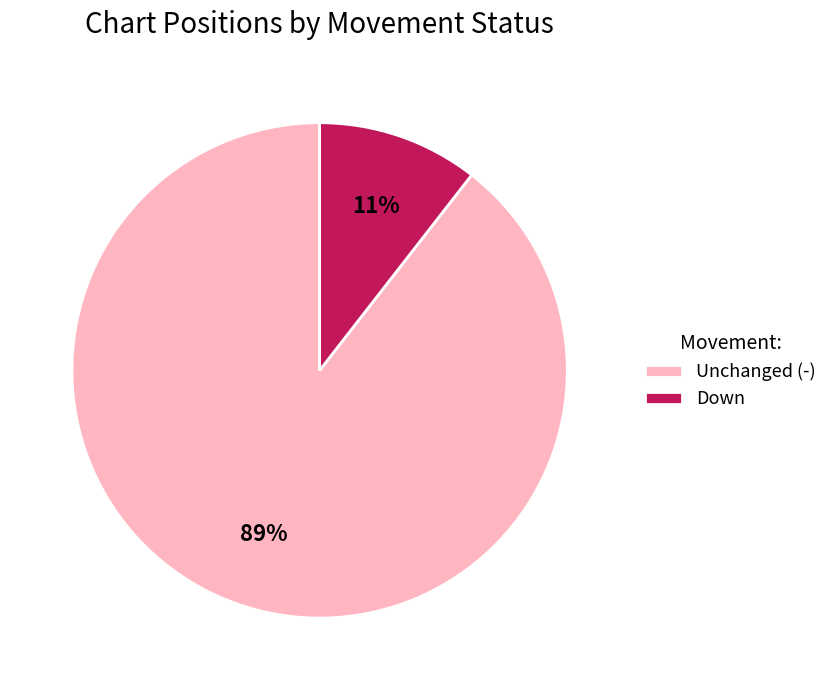

To the nearest percent, what percentage of the pie is Unchanged (-)?

89%